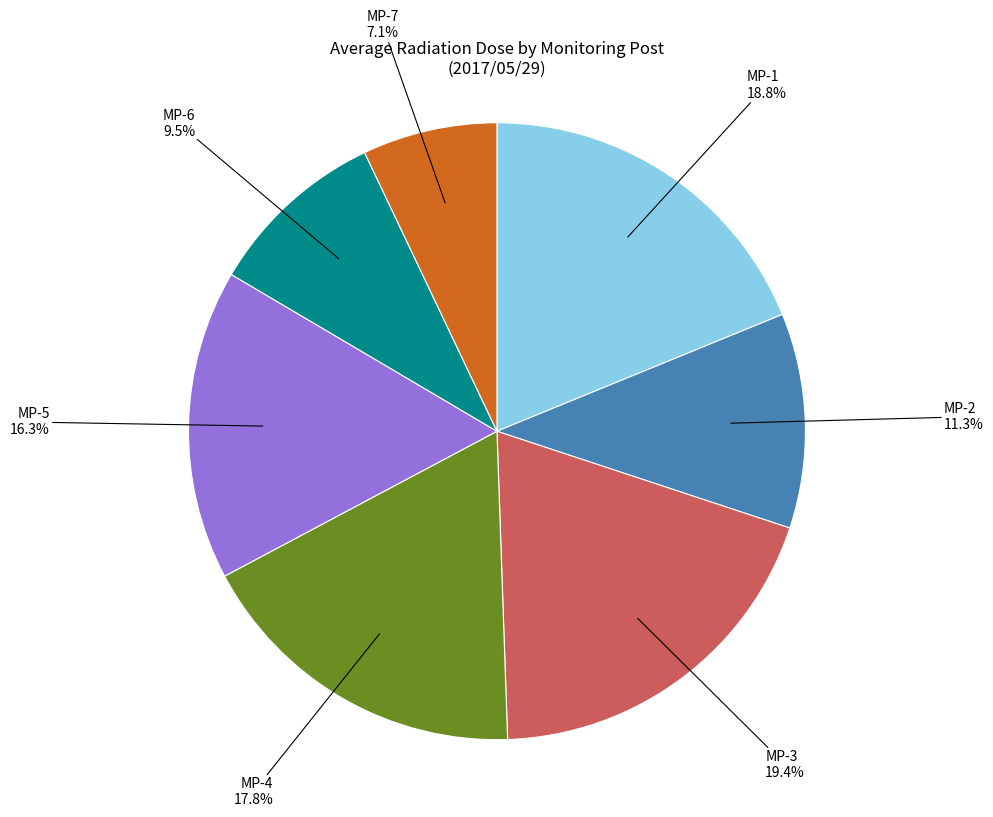

Is it true that MP-7 is 18% of the pie?

False